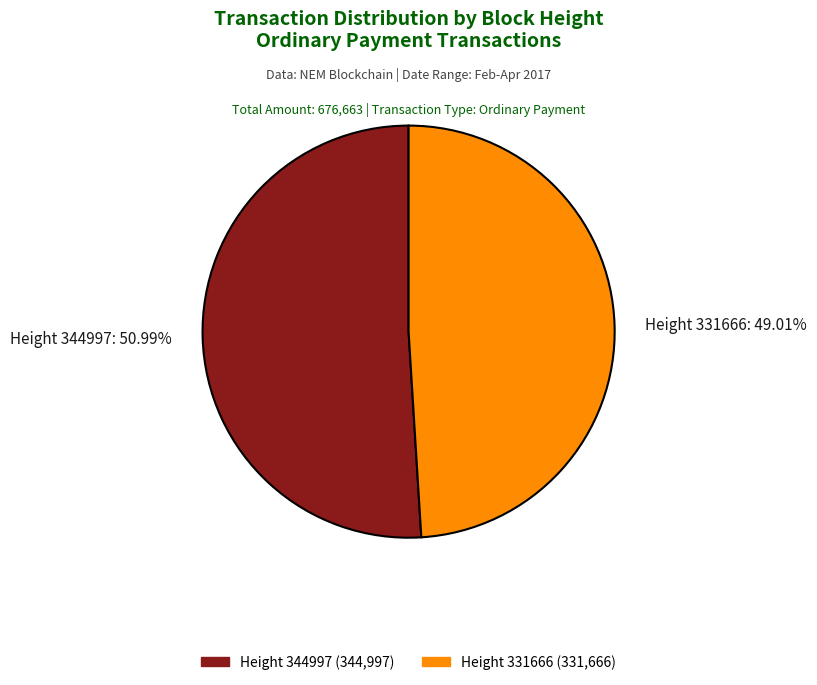

Rank the categories by value from highest to lowest.

Height 344997 (344,997), Height 331666 (331,666)